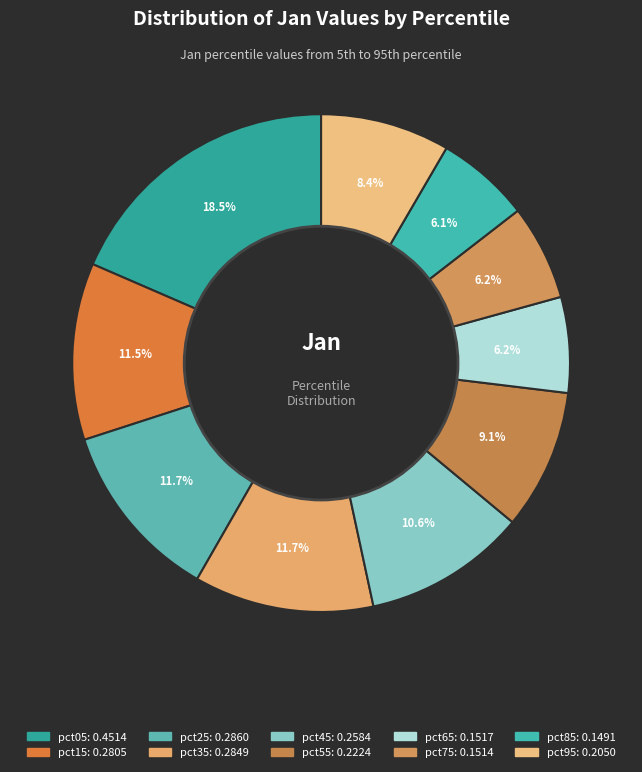

Do pct25 and pct15 together represent more than half of the pie?

No